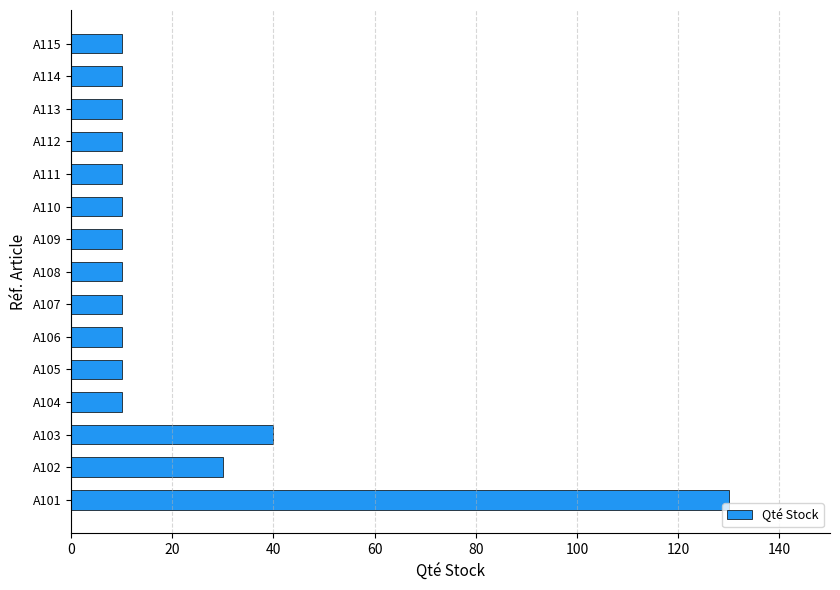

Which has a higher value, A101 or A112?

A101